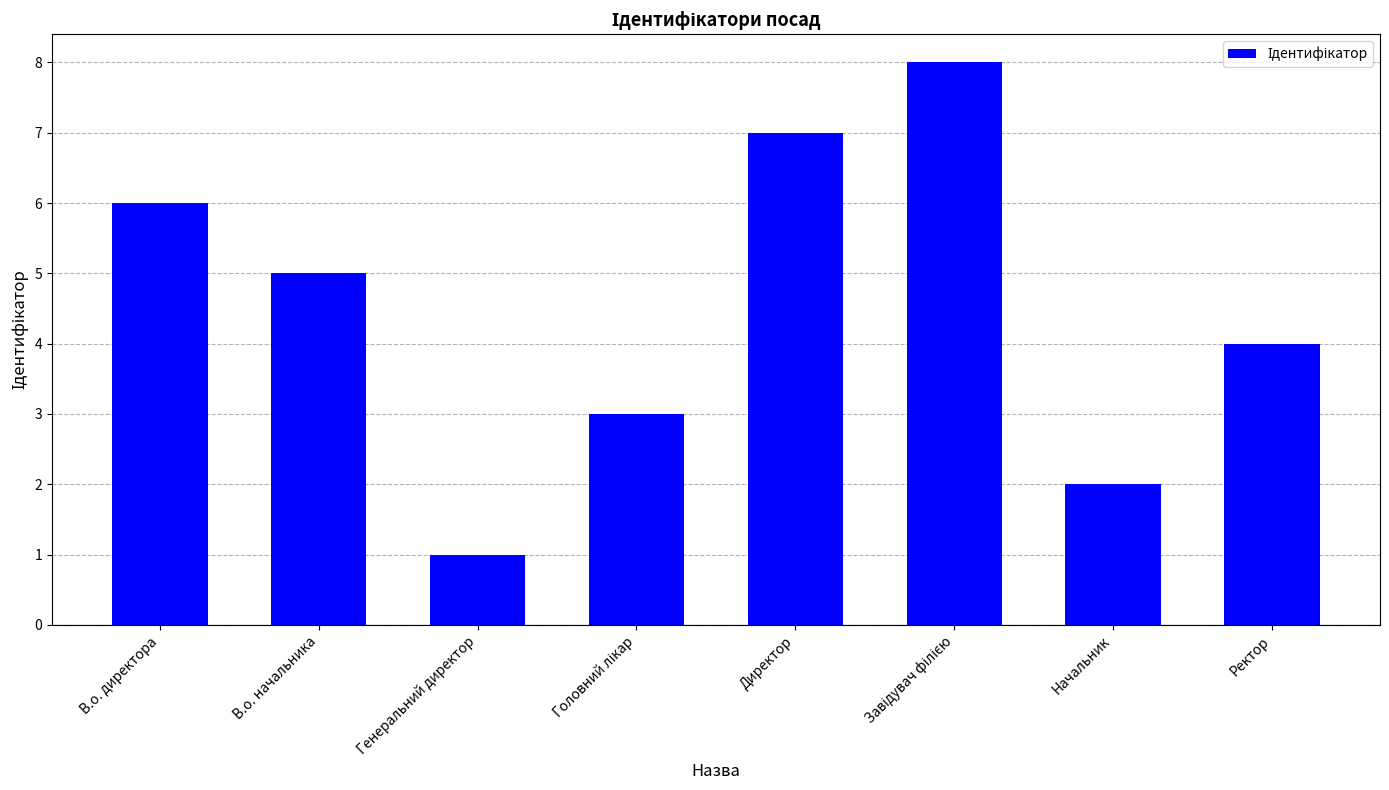

Which has a higher value, Ректор or Генеральний директор?

Ректор